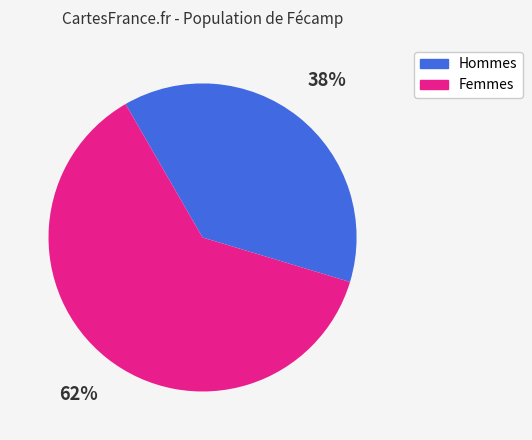

To the nearest percent, what is the difference between the largest and smallest slice percentages?

24%